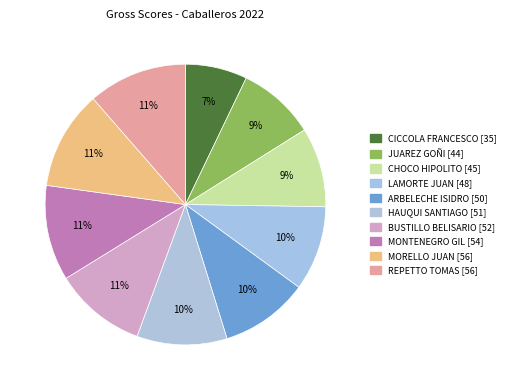

Which slice is the smallest?

CICCOLA FRANCESCO